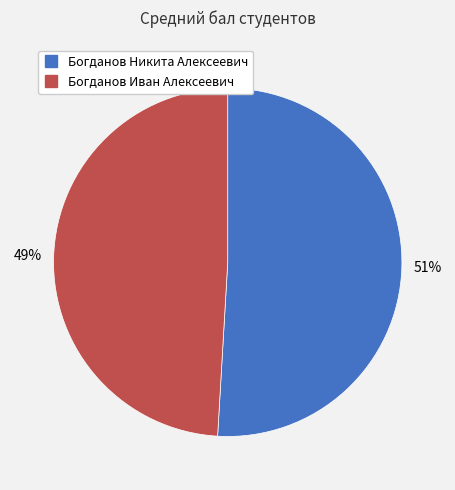

Rank the categories by value from highest to lowest.

Богданов Никита Алексеевич, Богданов Иван Алексеевич